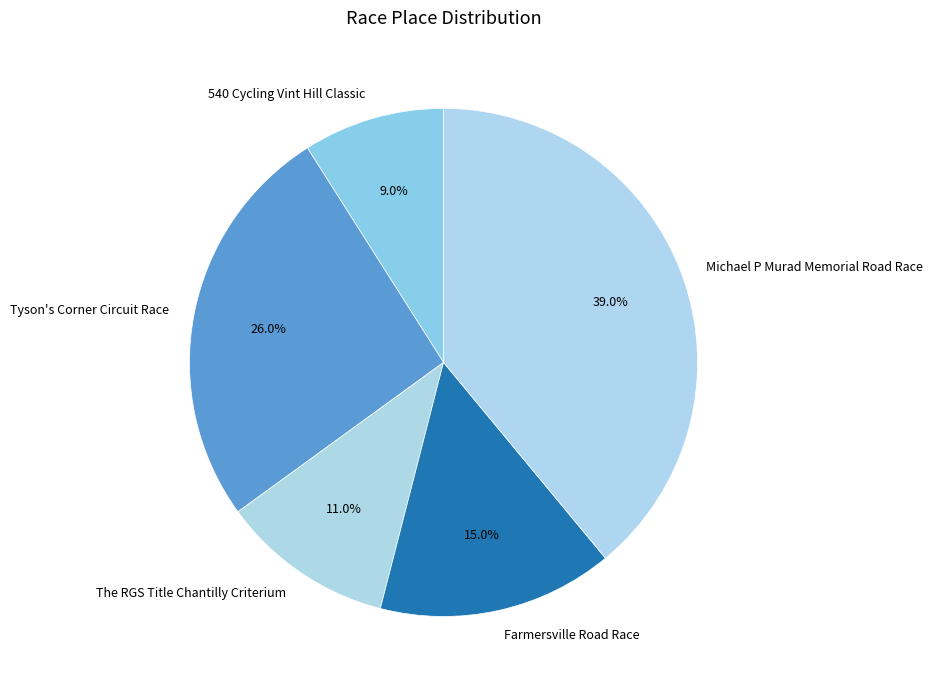

Which has a higher value, 540 Cycling Vint Hill Classic or Farmersville Road Race?

Farmersville Road Race